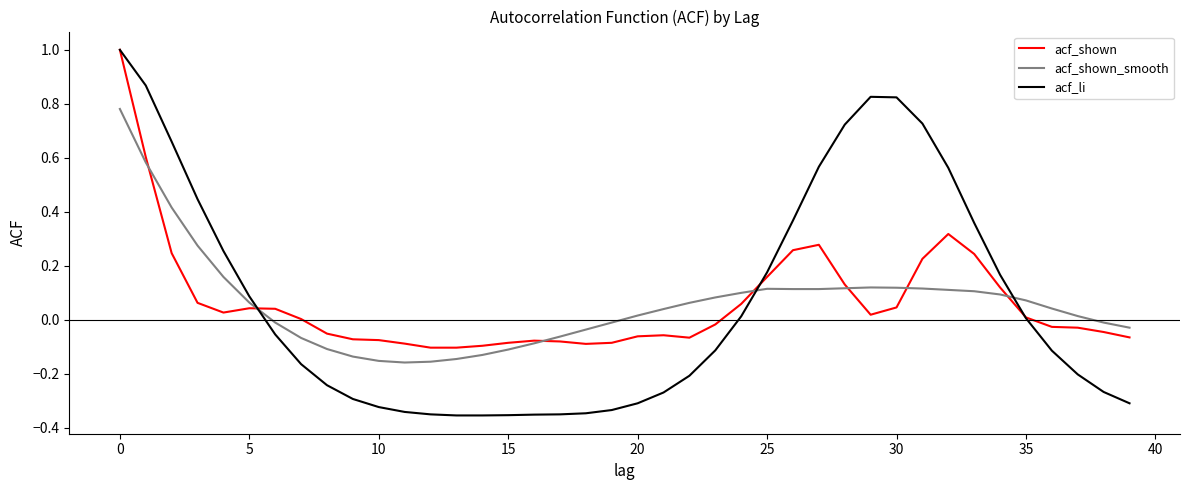

What is the sum of all acf_shown values?

2.5